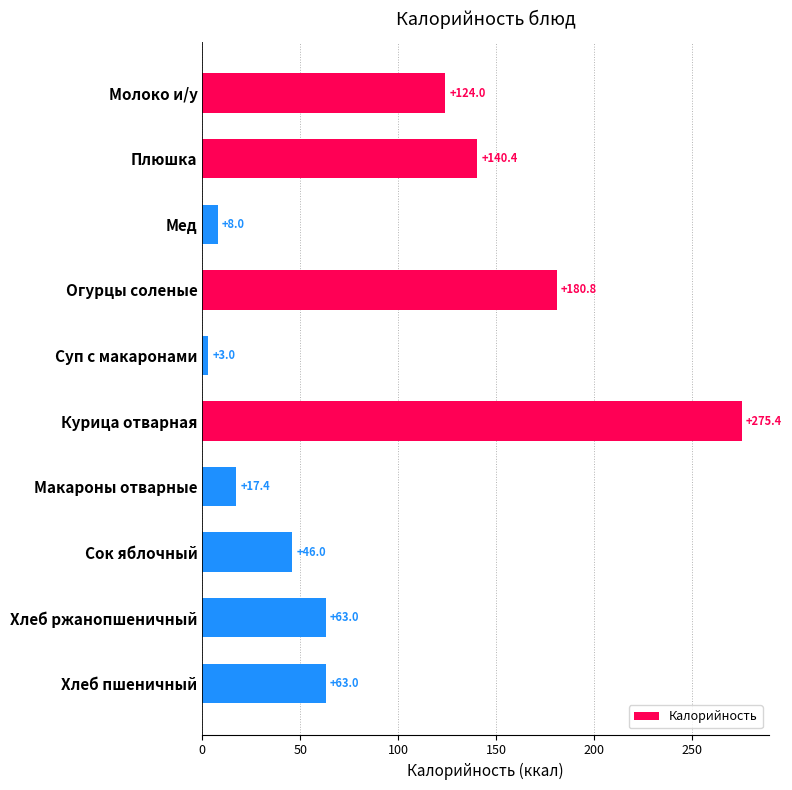

Reading bottom to top, extract all data points from this chart.

Хлеб пшеничный=63.0	Хлеб ржанопшеничный=63.0	Сок яблочный=46.0	Макароны отварные=17.4	Курица отварная=275.4	Суп с макаронами=3.0	Огурцы соленые=180.8	Мед=8.0	Плюшка=140.4	Молоко и/у=124.0